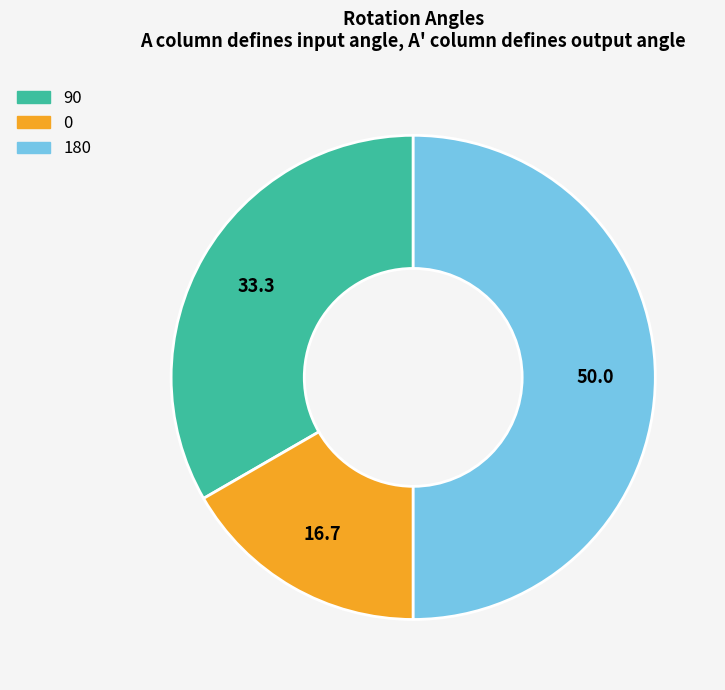

Is 90 the majority of the pie?

No